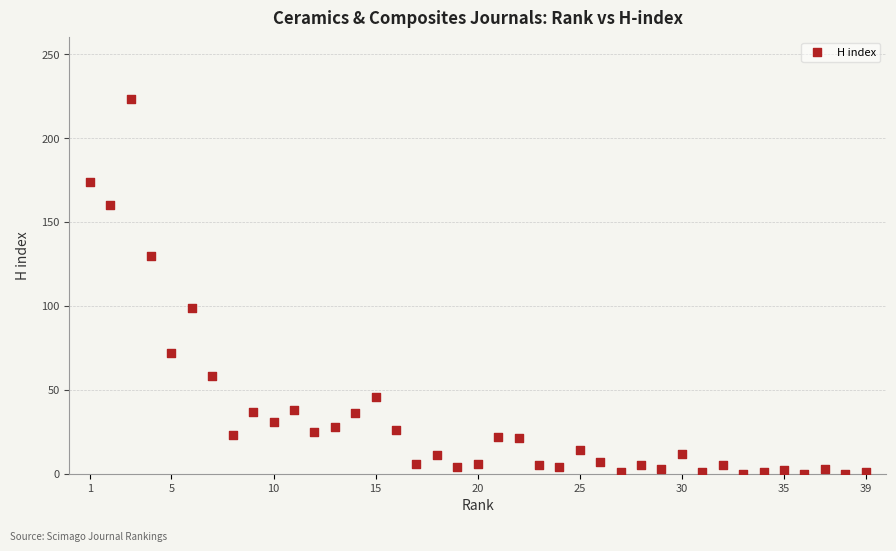

What Y value in the scatter plot is closest to 111?

99